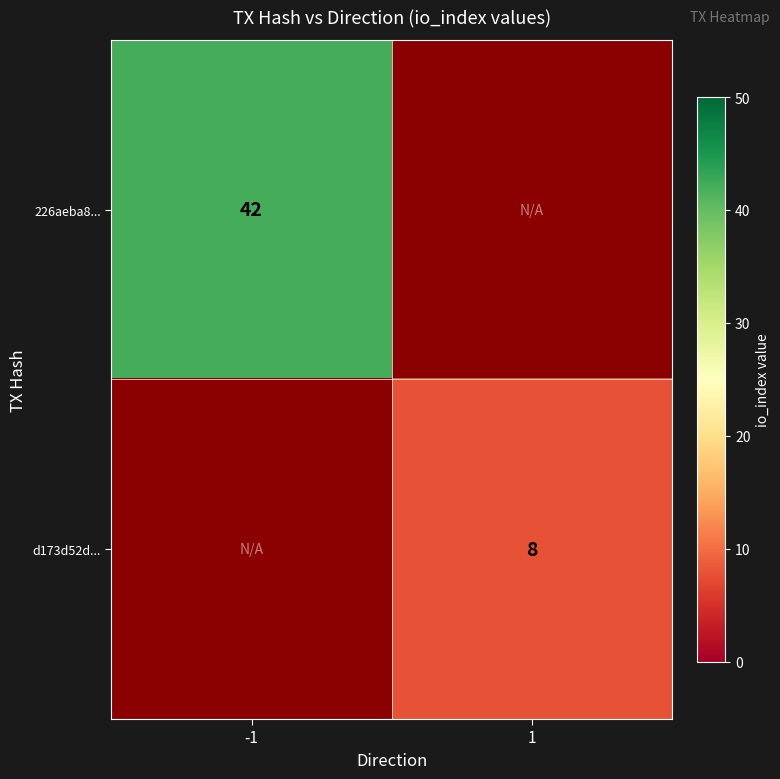

True or false: d173d52d... has a value of 14 at 1.

False